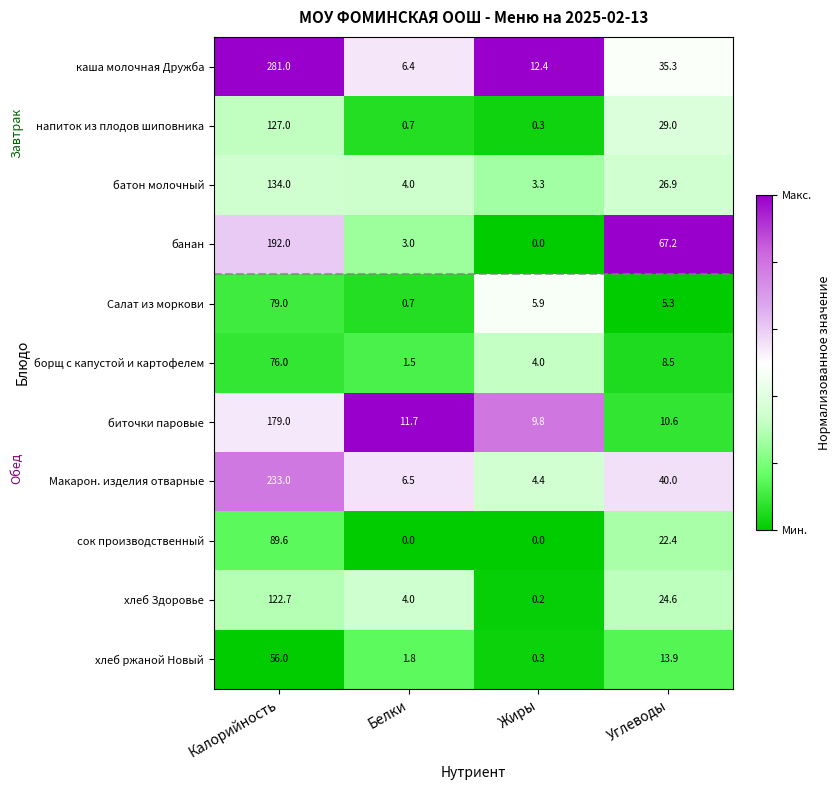

Which series has the largest range (max minus min)?

каша молочная Дружба